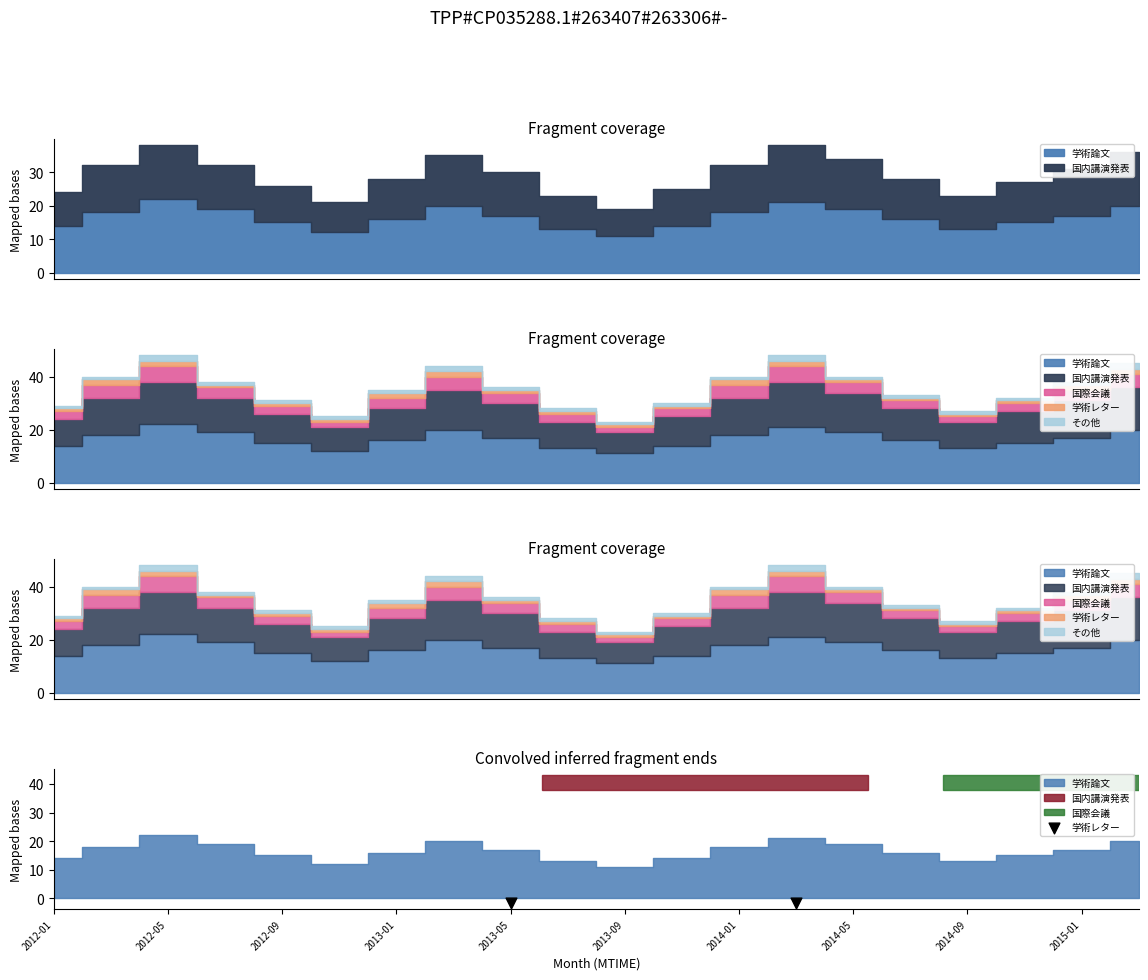

Is the value of その他 at 2014-01 greater than the value of 国際会議 at 2015-03?

No